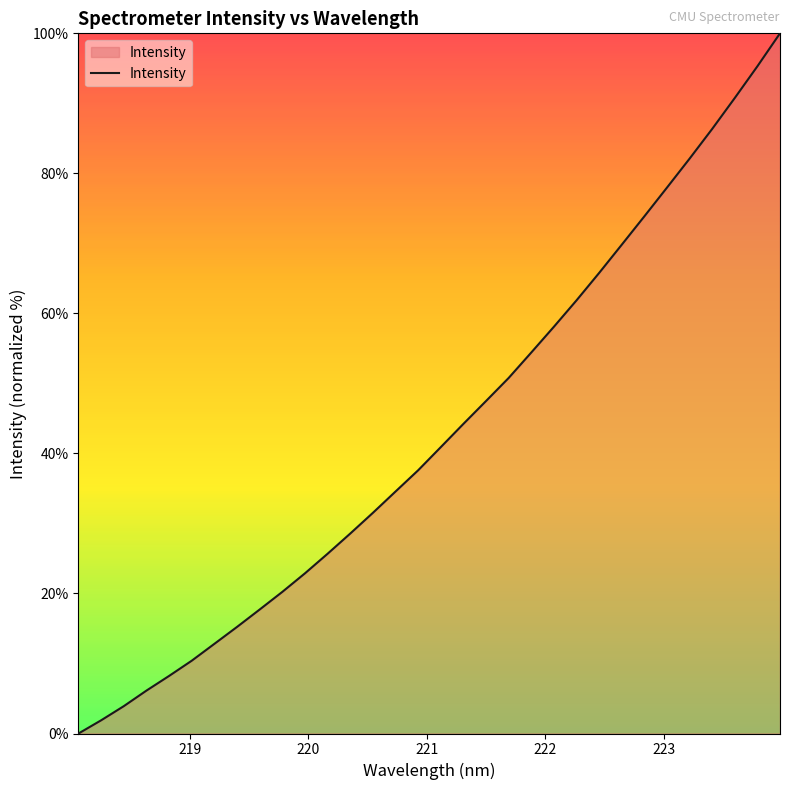

What is the greatest value displayed?

100.0